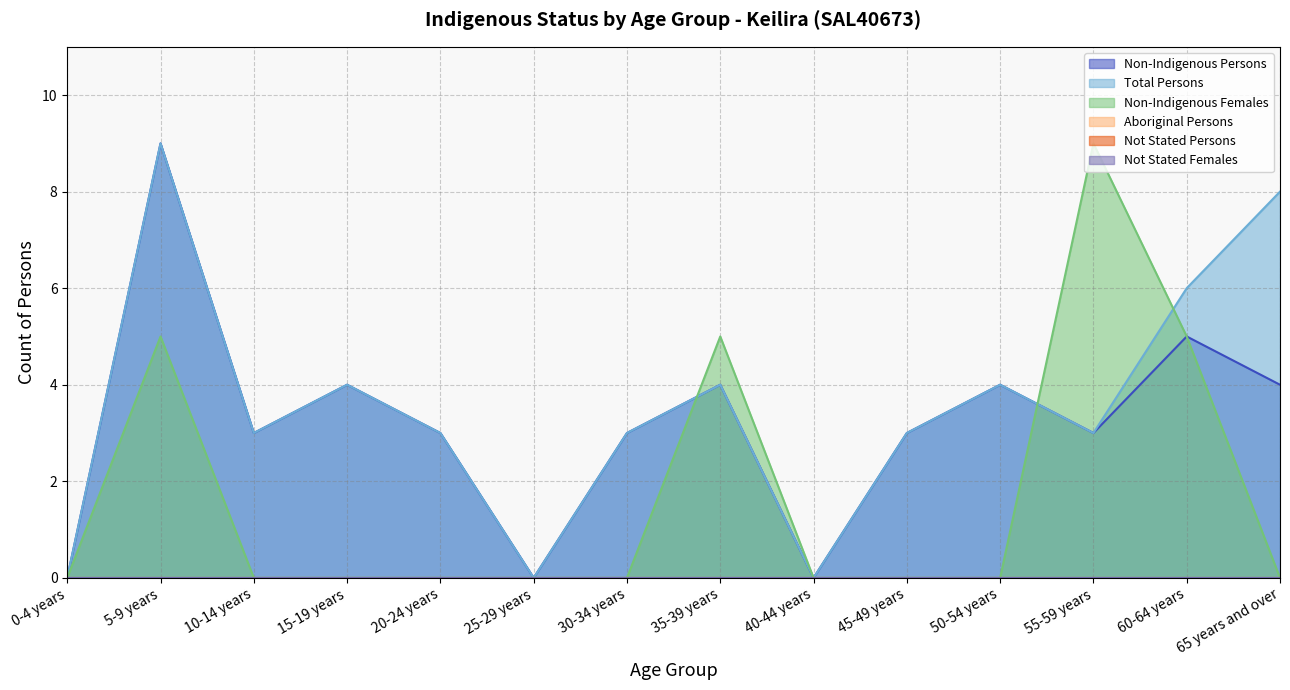

How many lines are shown in the chart?

6